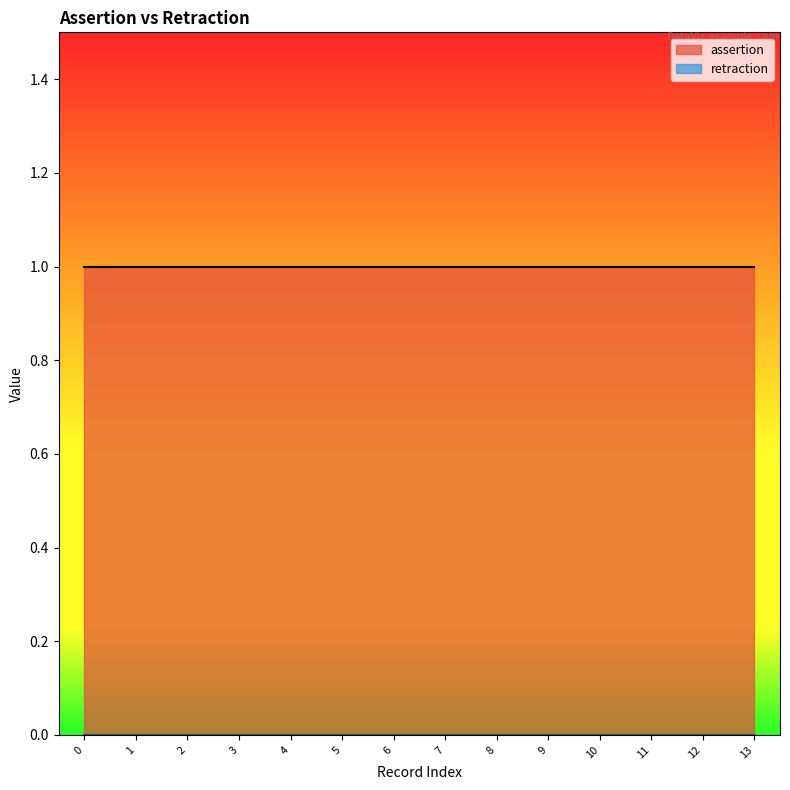

What are all the series names shown in the legend?

assertion, retraction